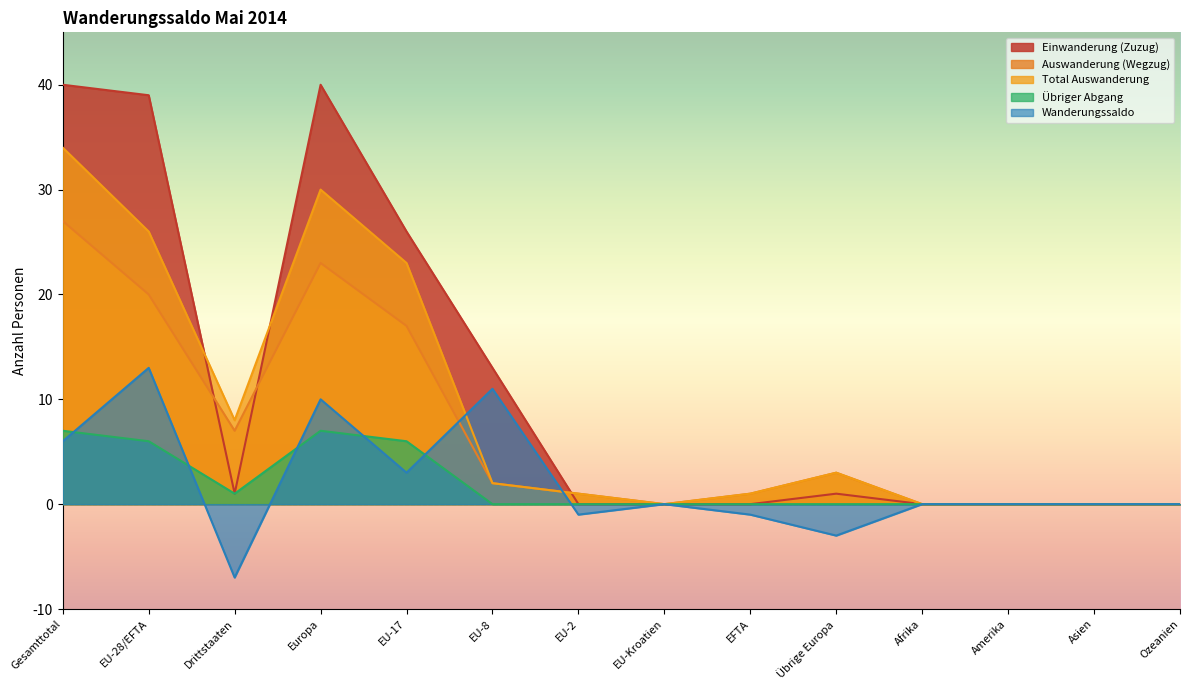

How many lines are shown in the chart?

5